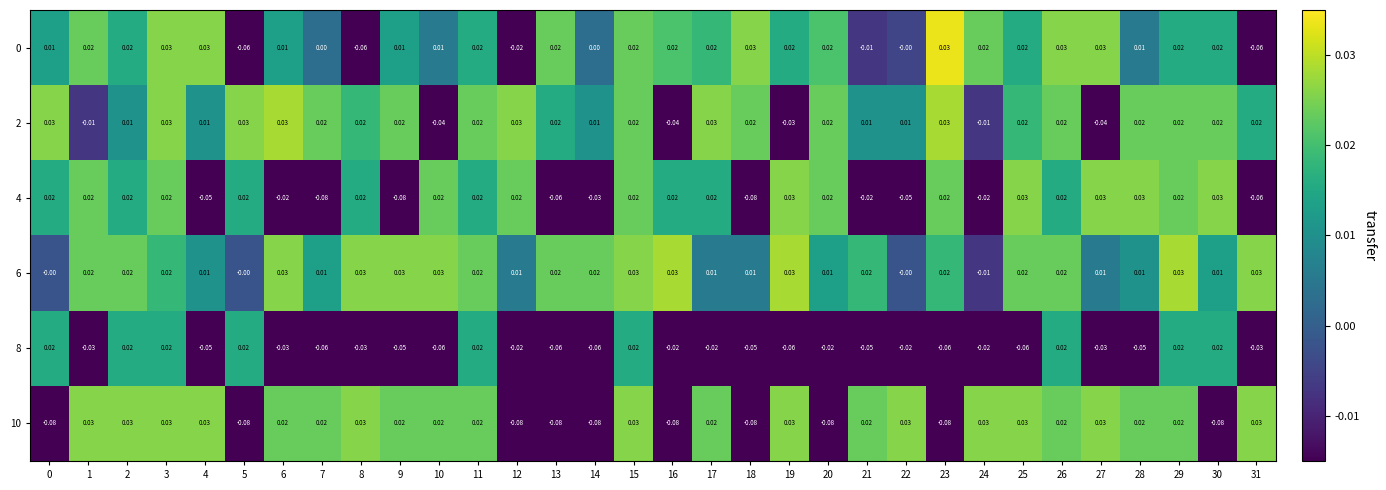

Is the value of 10 at 18 greater than the value of 8 at 24?

No